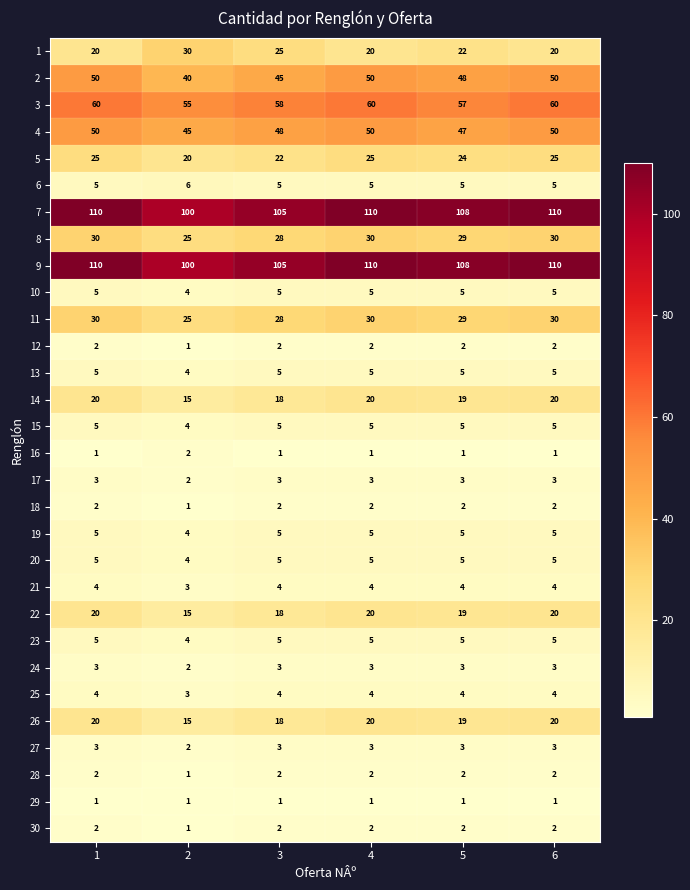

What is the difference between the highest and lowest values at 1?

109